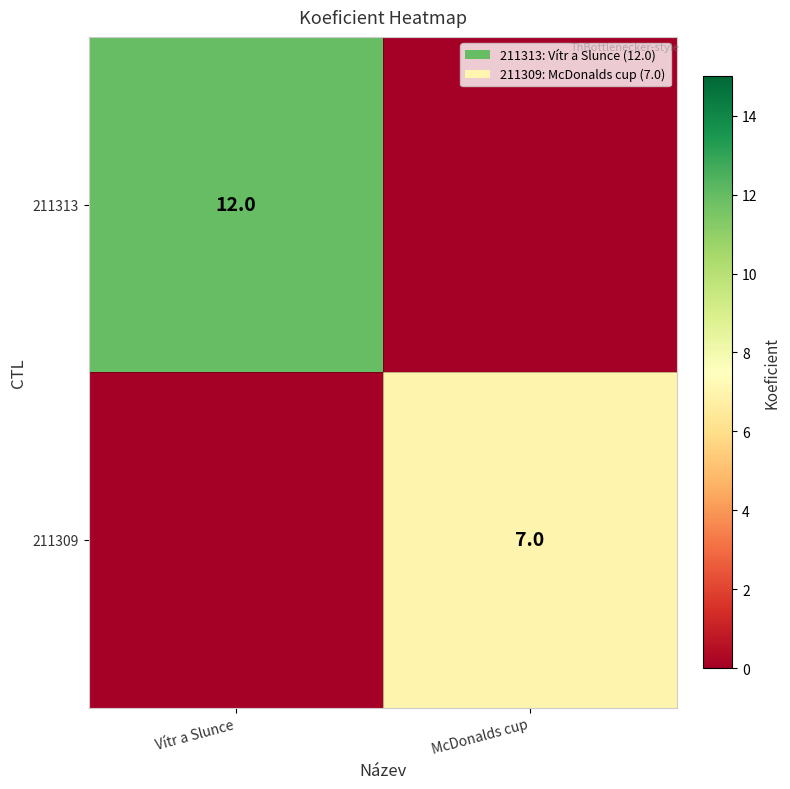

Which has a higher value, McDonalds cup or Vítr a Slunce?

Vítr a Slunce